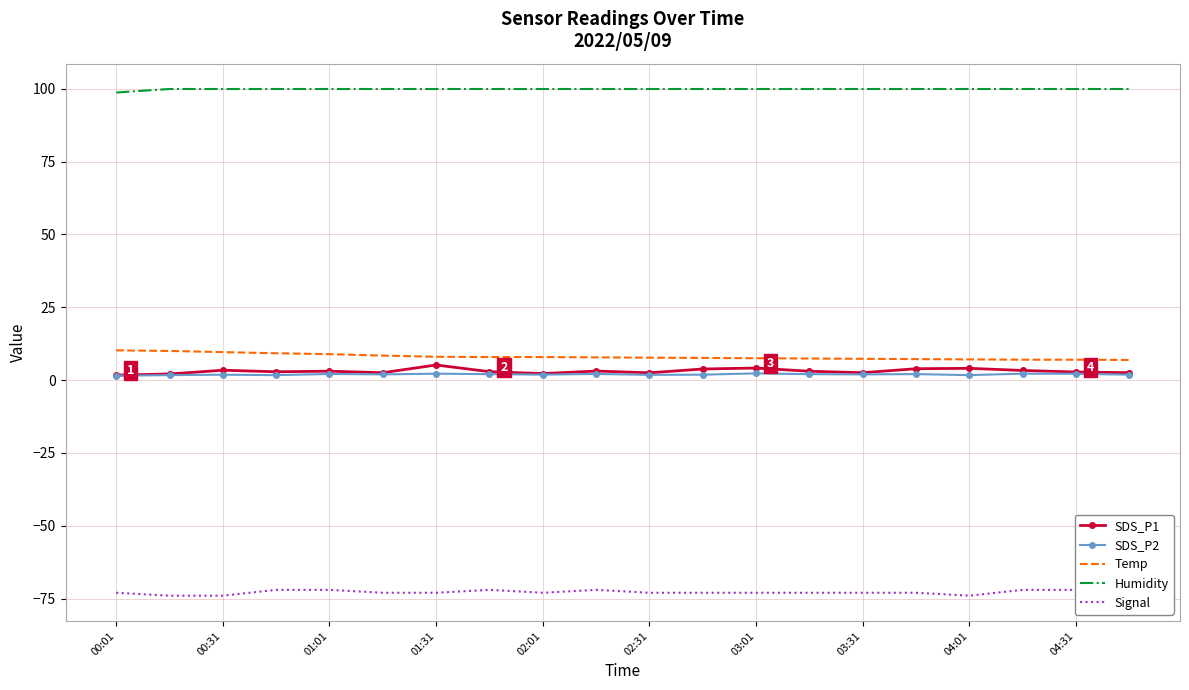

The SDS_P1 series shows 4.6 at 17. True or false?

False